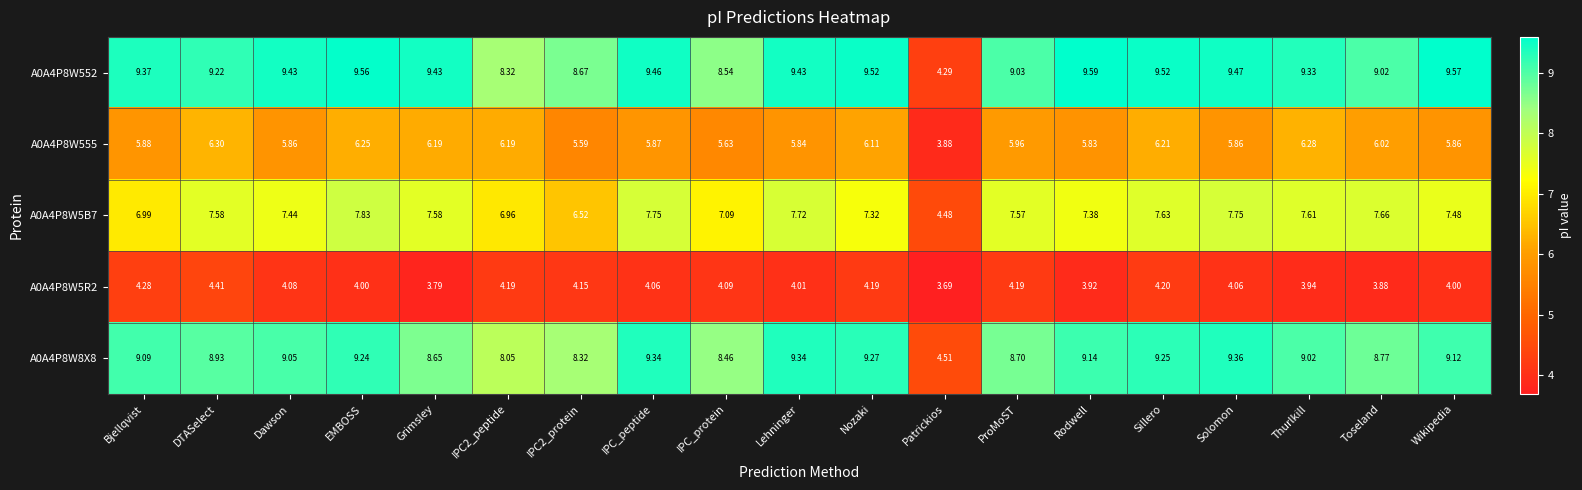

Which series has the widest spread of values?

A0A4P8W552